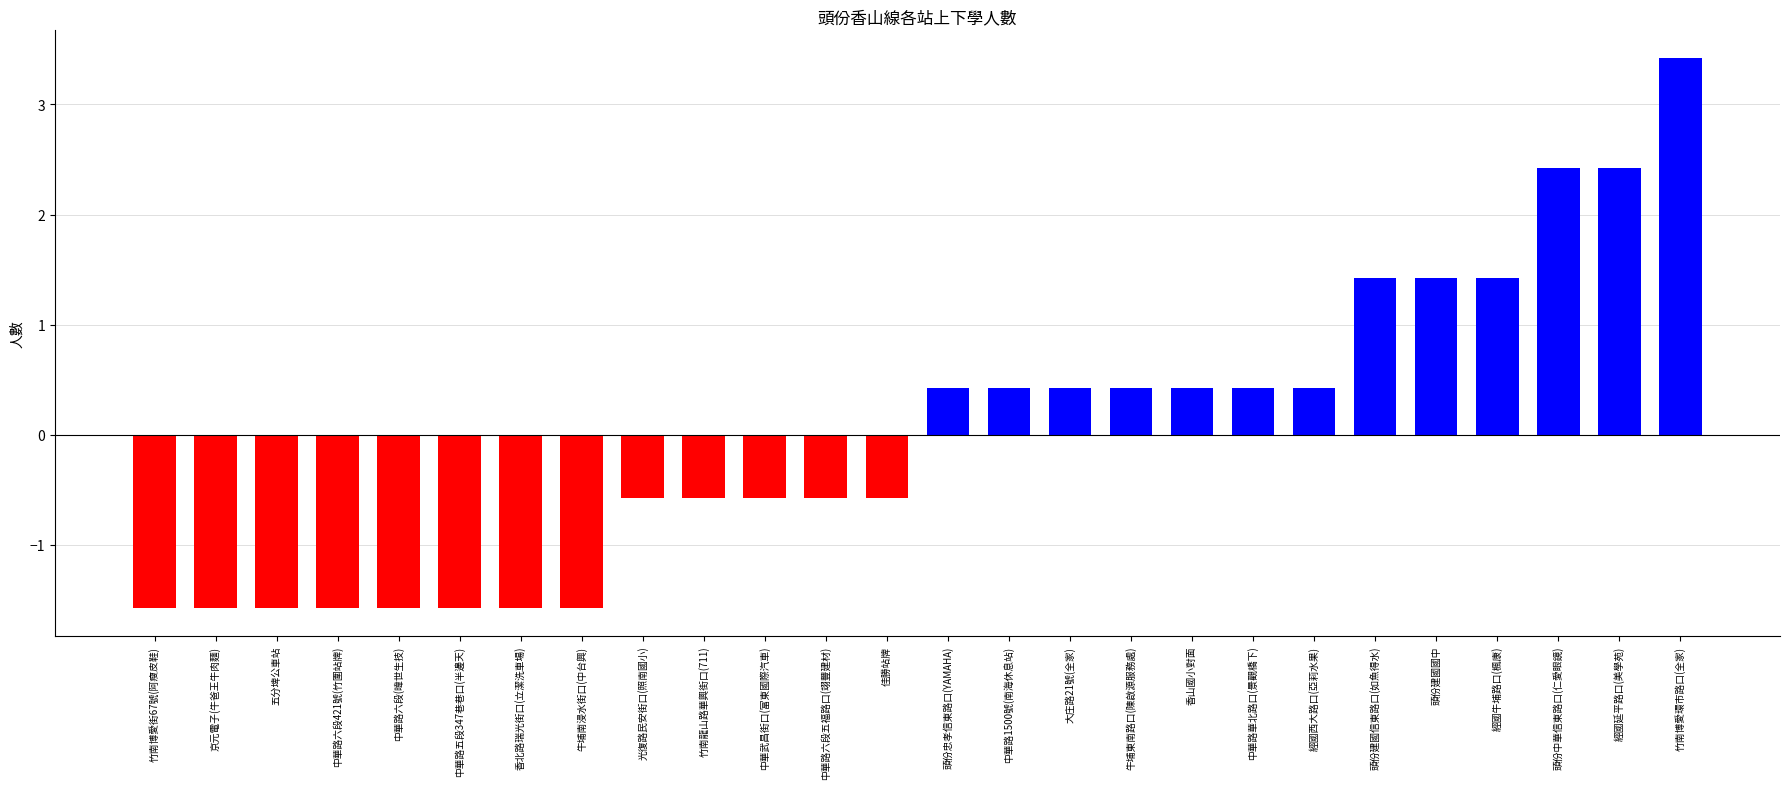

True or false: the data shows -2.5 at 牛埔南浸水街口(中台興).

False